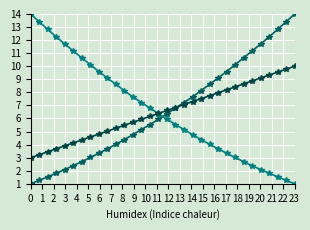

How many lines are shown in the chart?

3